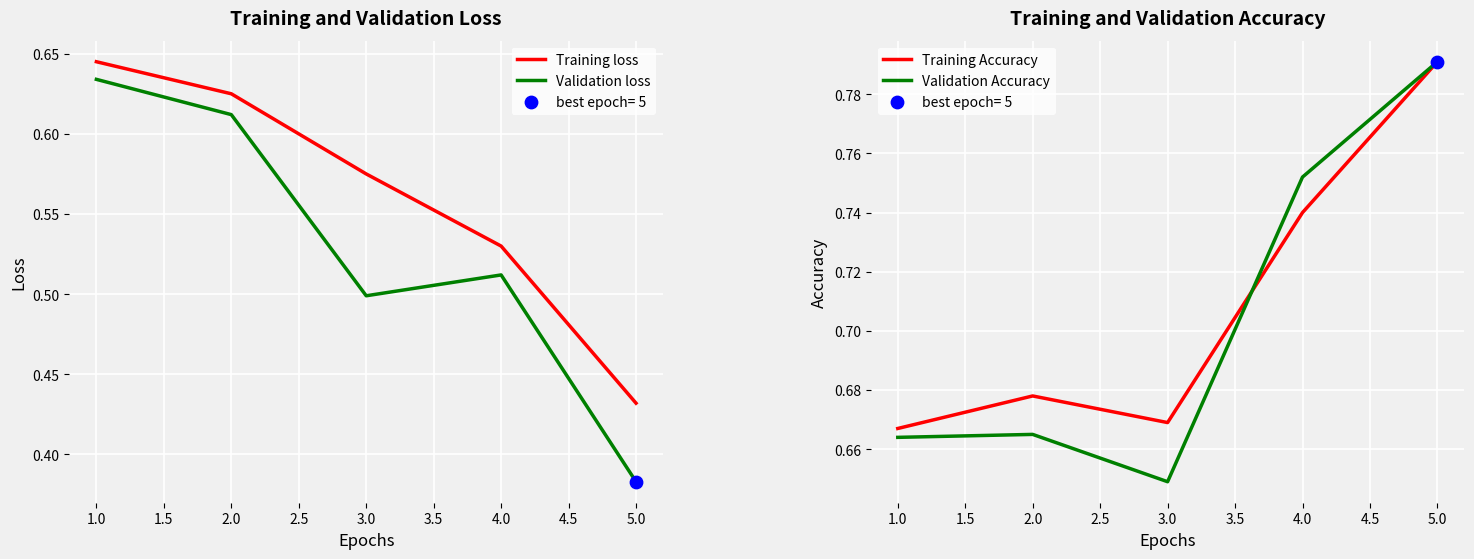

Which series has the largest Y range (max minus min)?

Validation loss